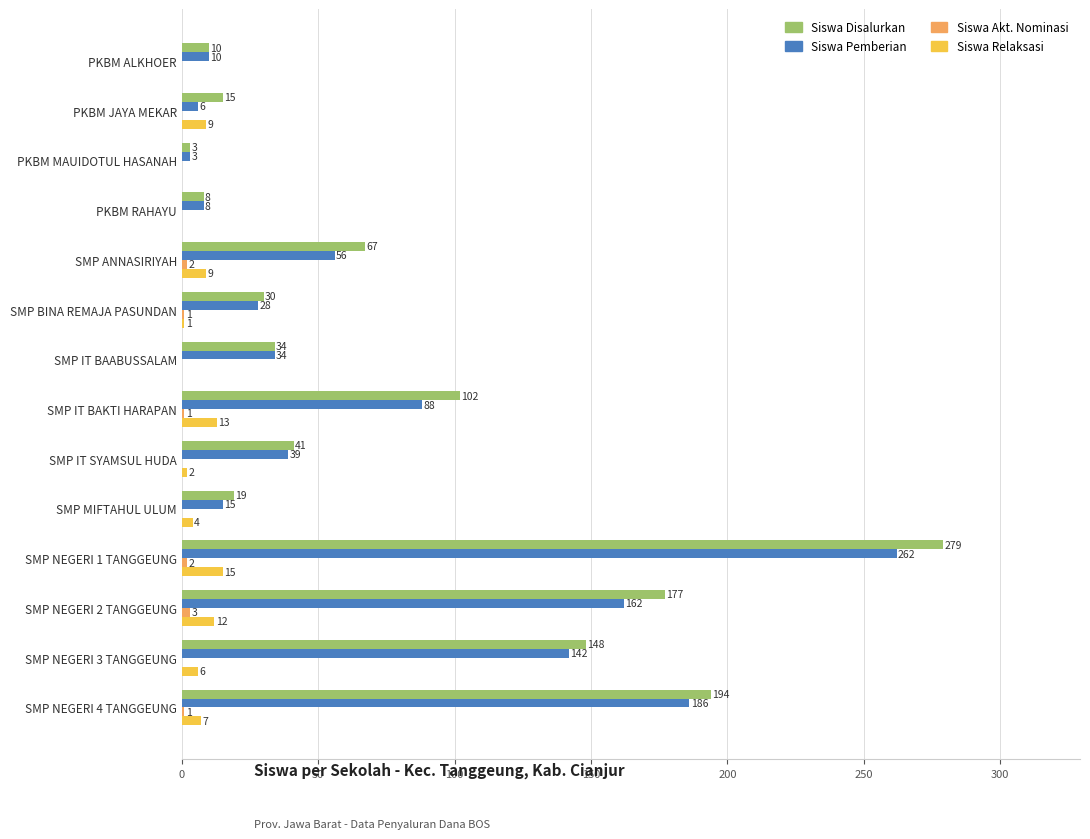

How many categories are shown in the chart?

14